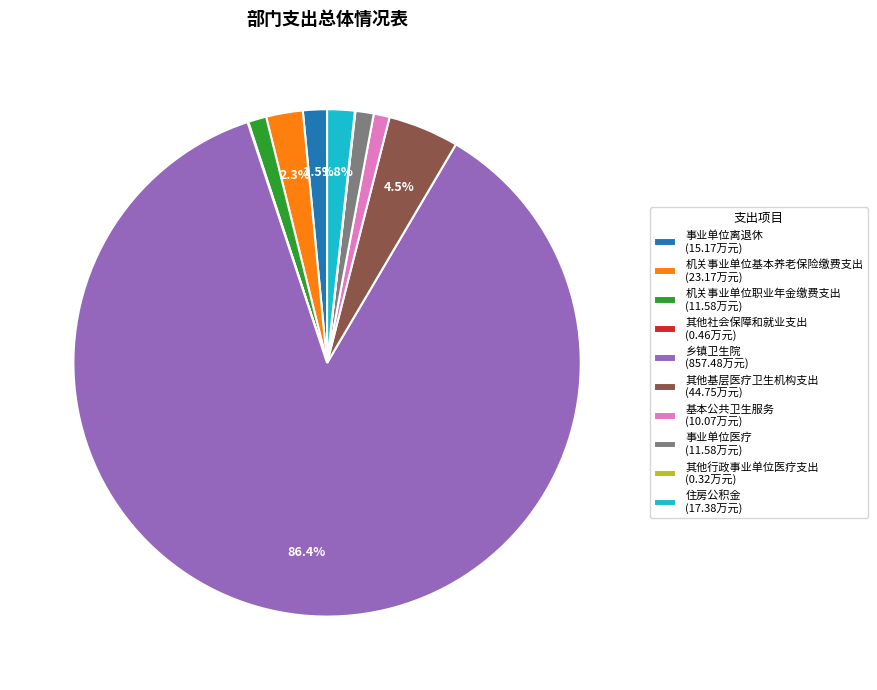

Is 事业单位离退休 (15.17万元) the majority of the pie?

No